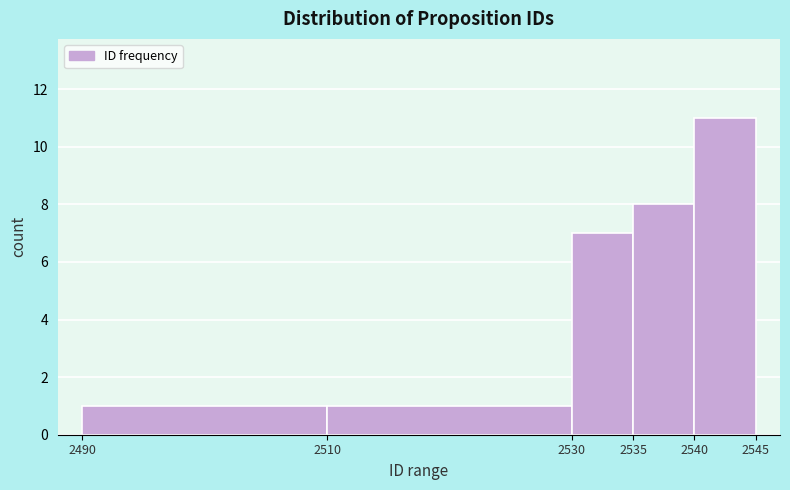

Reading left to right, list every bar in this chart as the range it spans on the x-axis followed by its height. The values are not printed on the chart, so give them approximately, as read against the axis.

2490 to 2510: 1
2510 to 2530: 1
2530 to 2535: 7
2535 to 2540: 8
2540 to 2545: 11